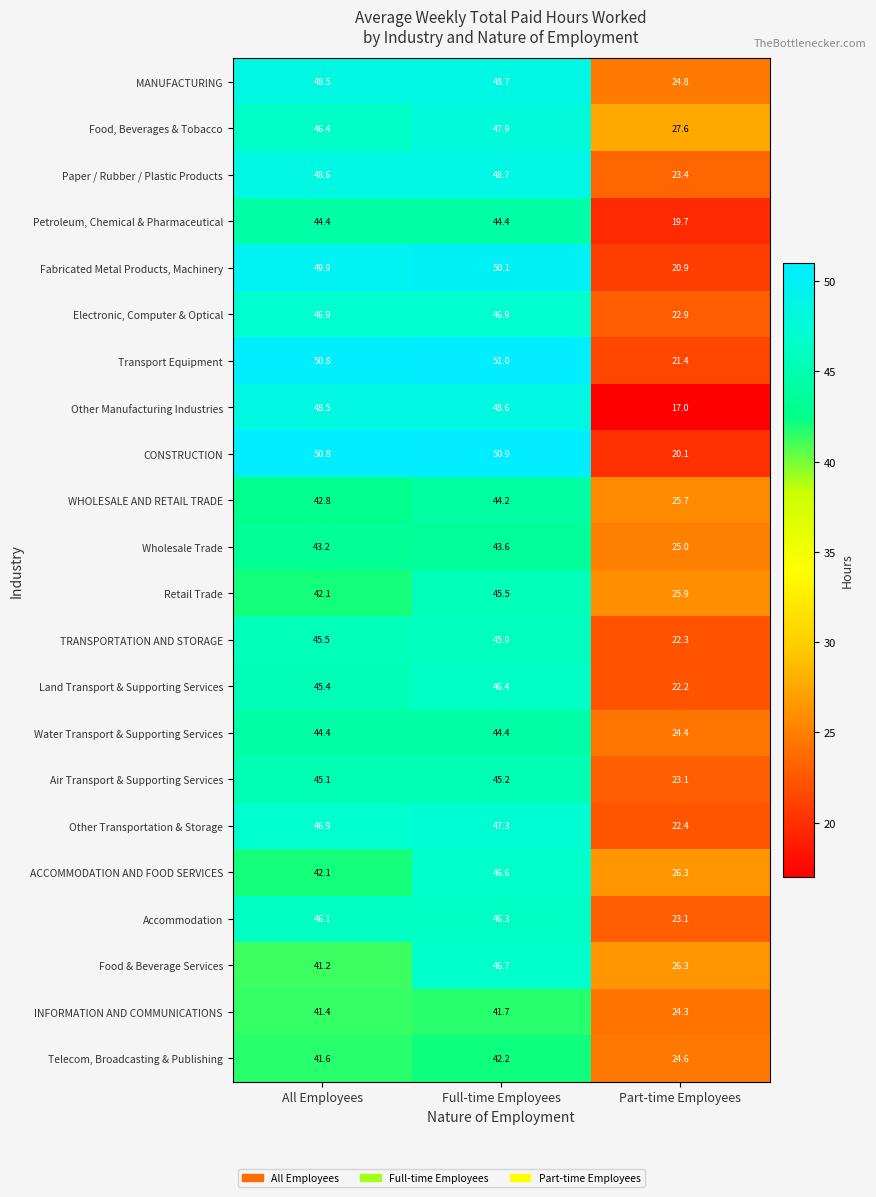

List the labels in order of Transport Equipment value, smallest first.

Part-time Employees, All Employees, Full-time Employees